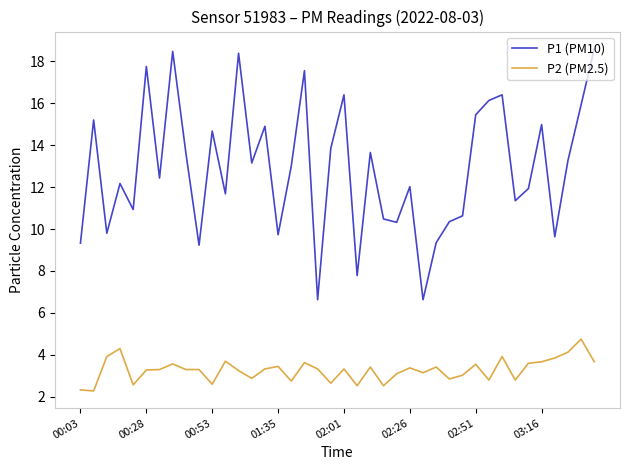

True or false: P2 (PM2.5) and P1 (PM10) intersect in this chart.

False